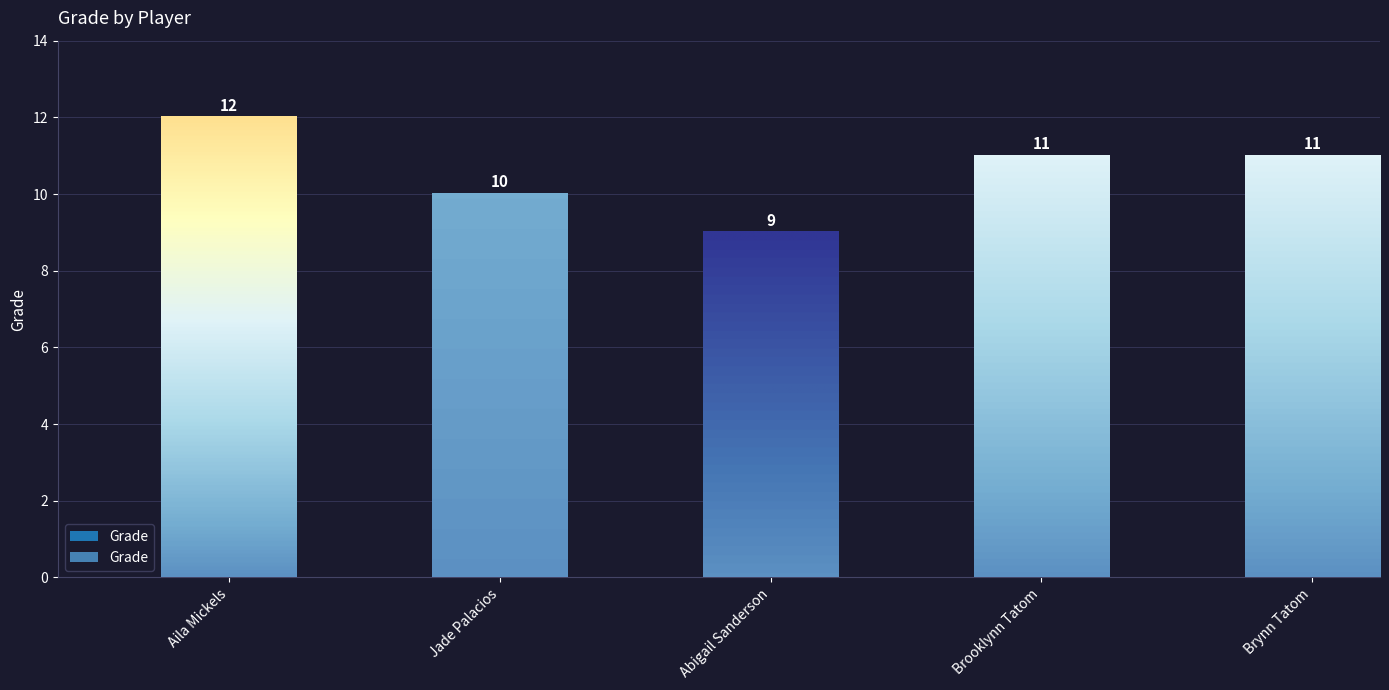

Is it true that the value at Abigail Sanderson is 3?

False